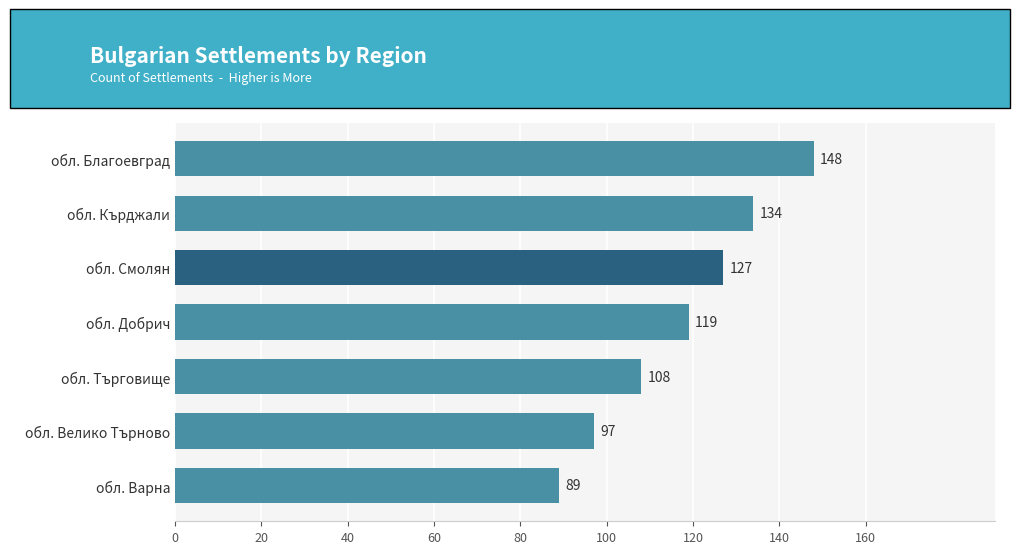

List the labels in order of value, smallest first.

обл. Варна, обл. Велико Търново, обл. Търговище, обл. Добрич, обл. Смолян, обл. Кърджали, обл. Благоевград